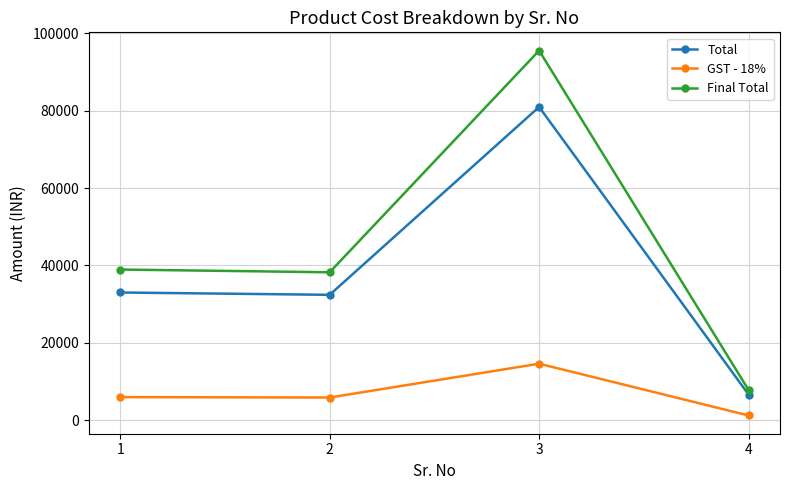

What is the approximate value of GST - 18% at 1?

5940